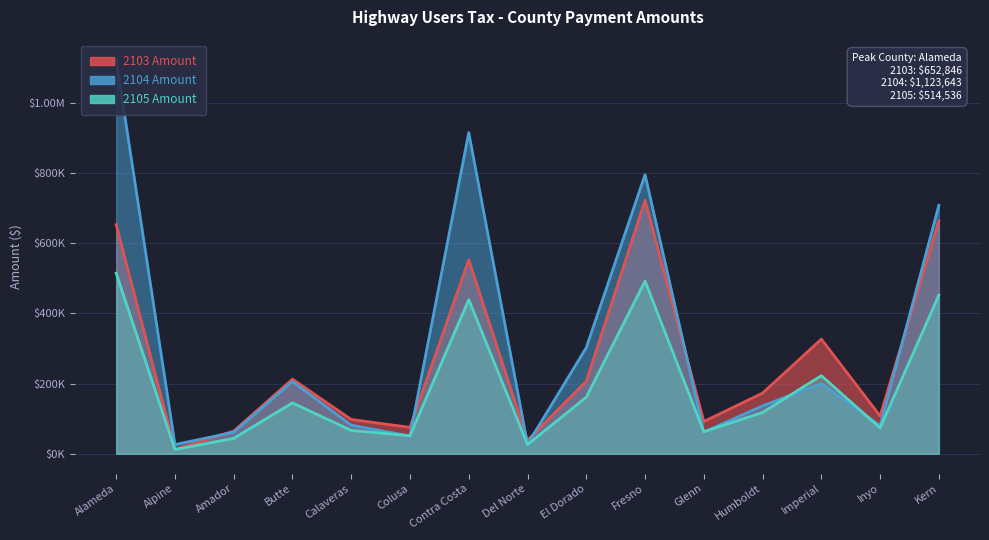

Is it true that 2103 Amount equals 38660.1 at Del Norte?

True